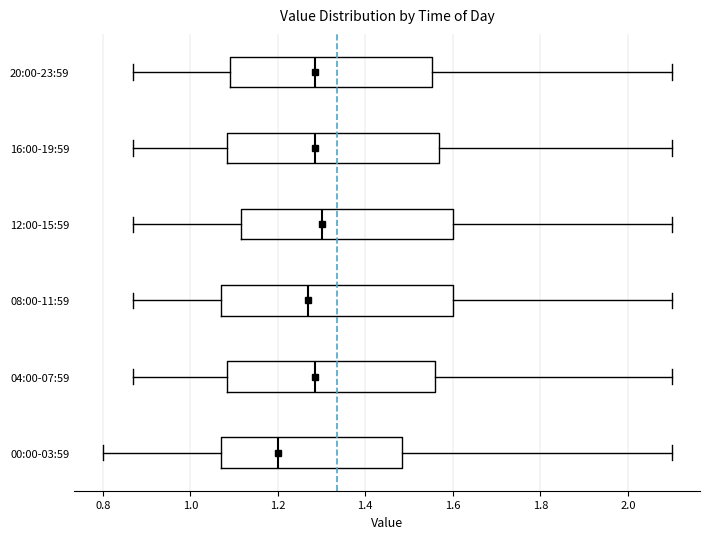

Where does the median line of the box for 04:00-07:59 sit on the x-axis? The values are not printed on the chart, so give them approximately, as read against the axis.

1.28